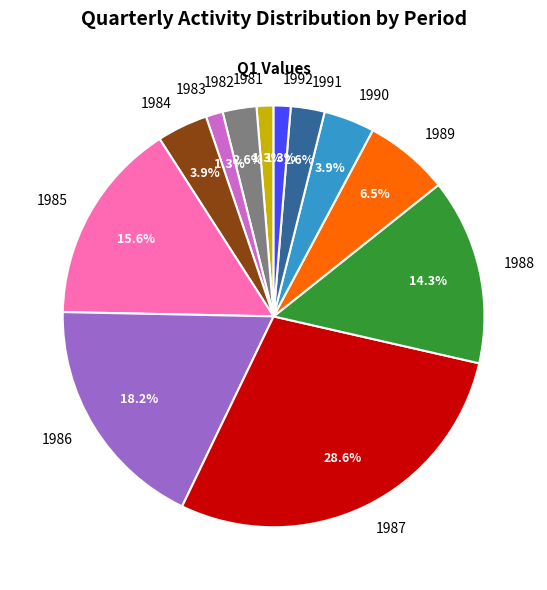

Which category has the biggest portion of the pie?

1987